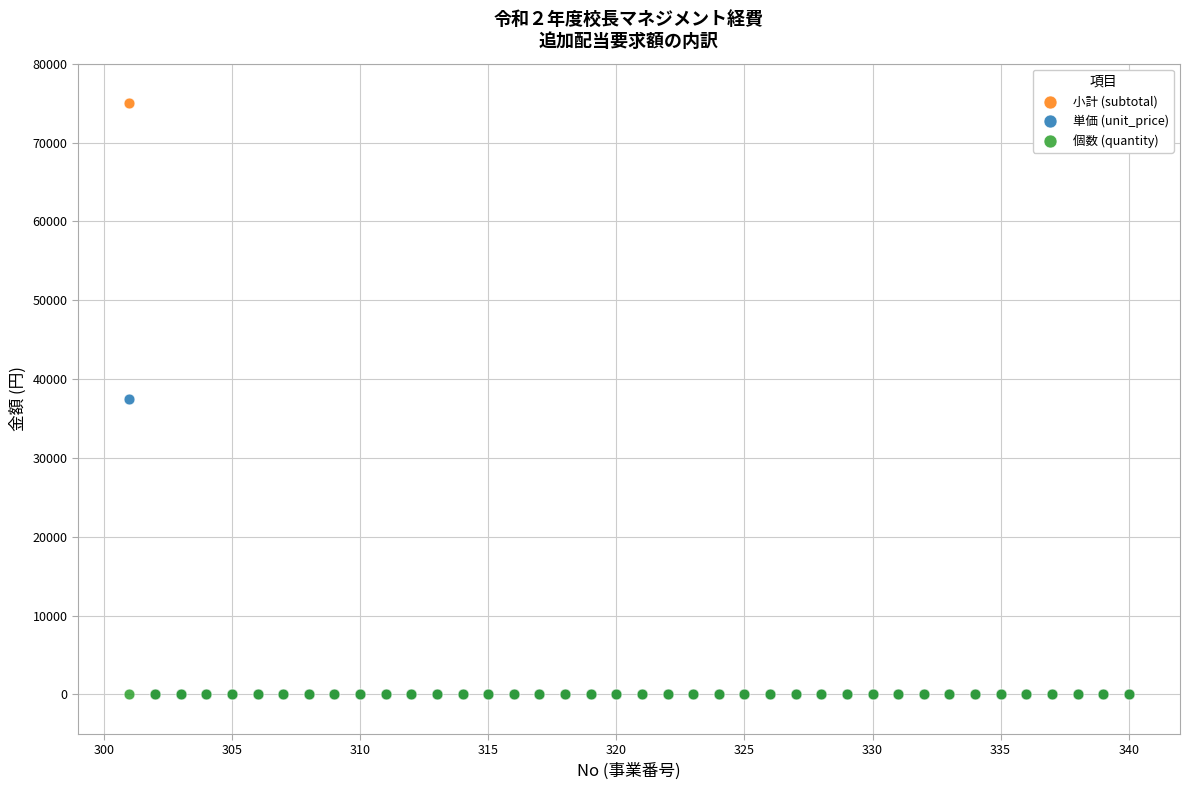

Which series has the widest spread of Y values?

小計 (subtotal)